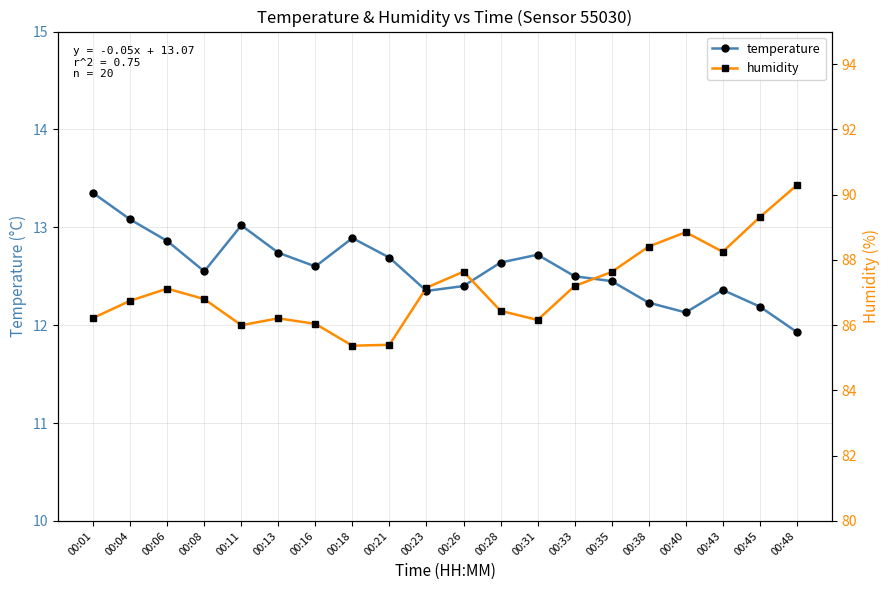

At which category does temperature reach its first local peak?

00:11